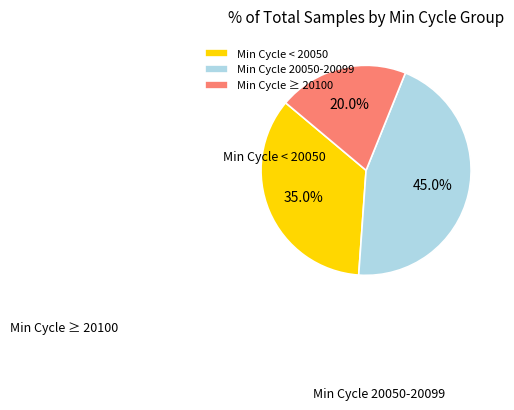

Does Min Cycle ≥ 20100 represent more than half of the total?

No